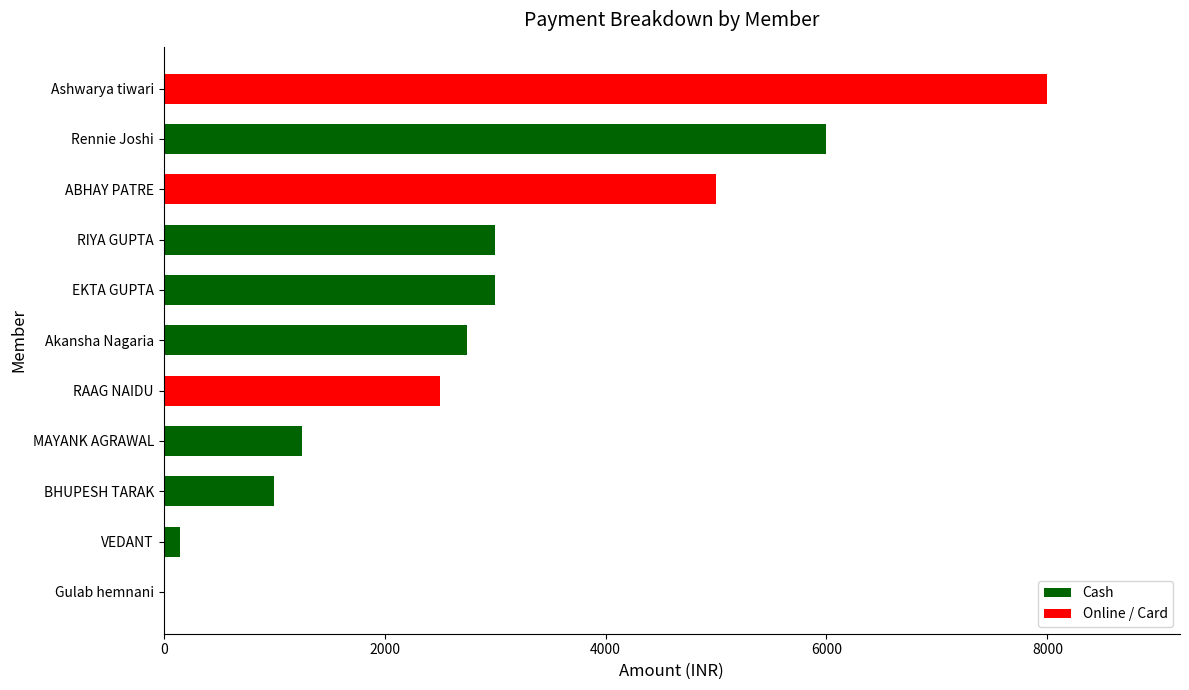

Is it true that the value at EKTA GUPTA is 4280?

False